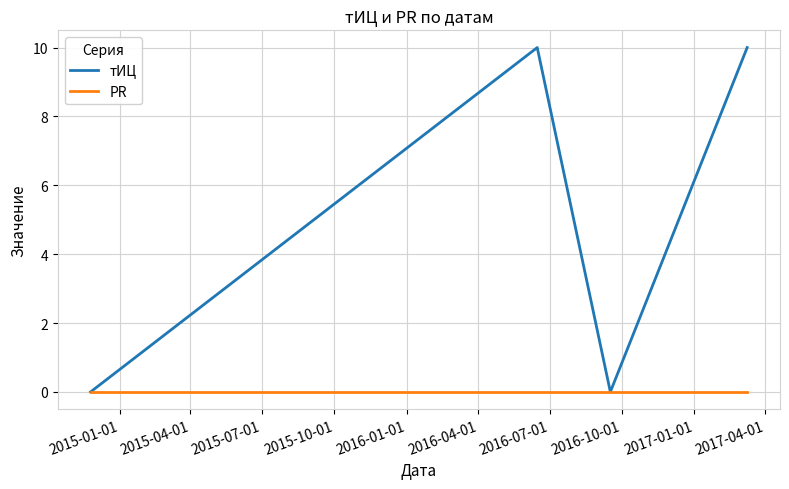

Rank the series by their maximum value, from lowest to highest.

PR, тИЦ